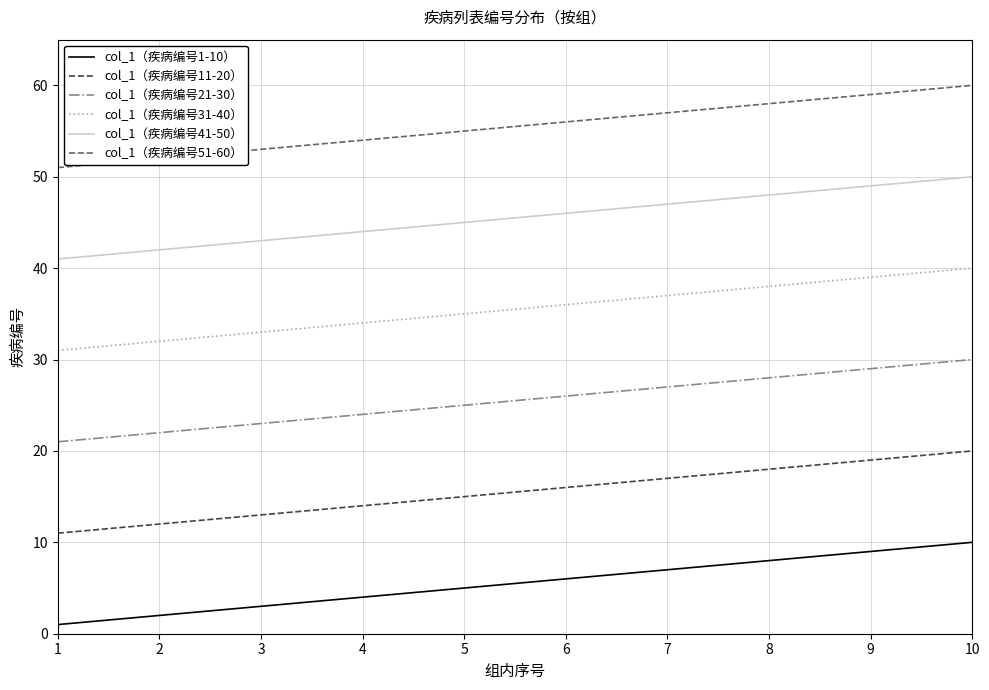

True or false: col_1（疾病编号51-60） has a value of 59 at 9.

True